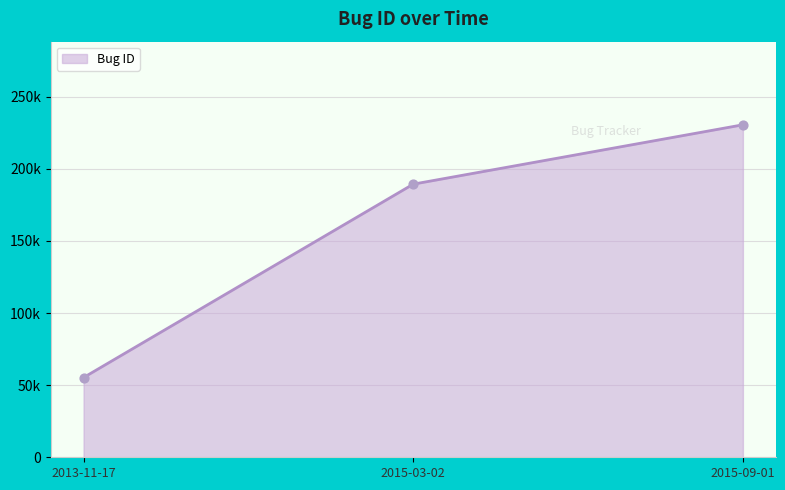

What is the change in value from 2013-11-17 to 2015-03-02?

+134086